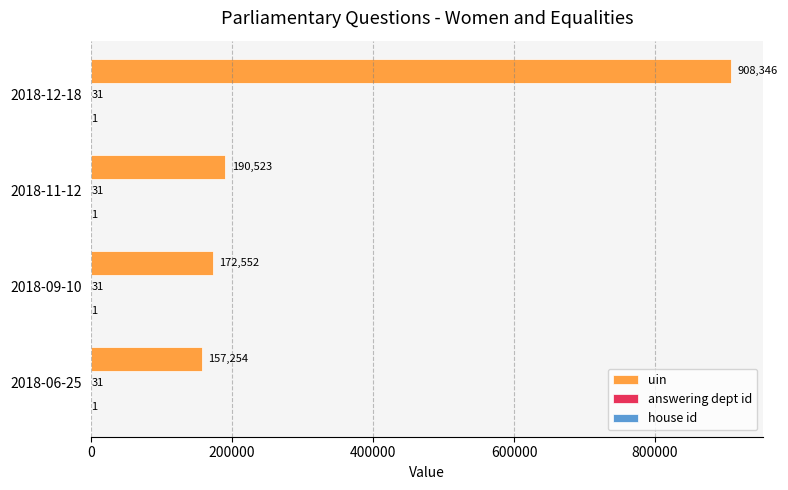

True or false: uin has a value of 172552 at 2018-09-10.

True